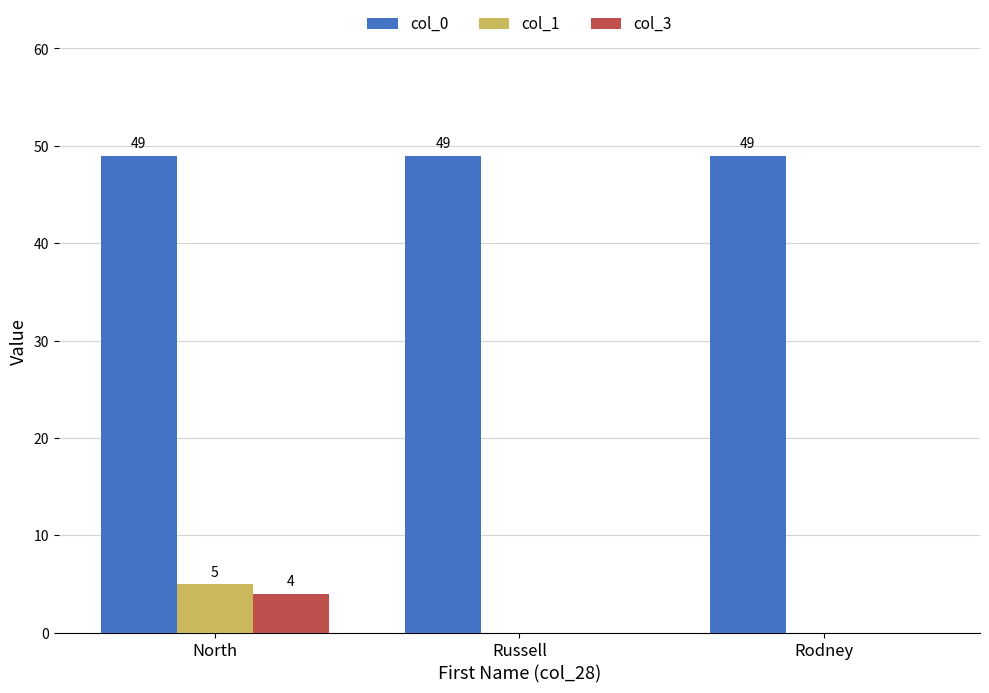

Count the number of data series in this chart.

3